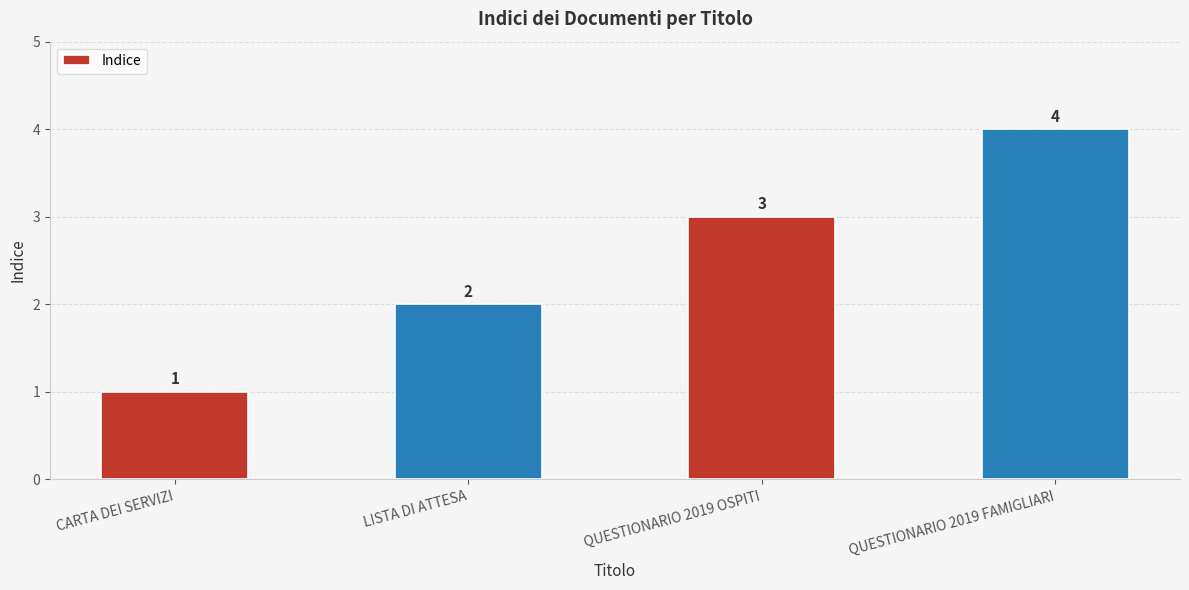

List the labels in order of value, smallest first.

CARTA DEI SERVIZI, LISTA DI ATTESA, QUESTIONARIO 2019 OSPITI, QUESTIONARIO 2019 FAMIGLIARI